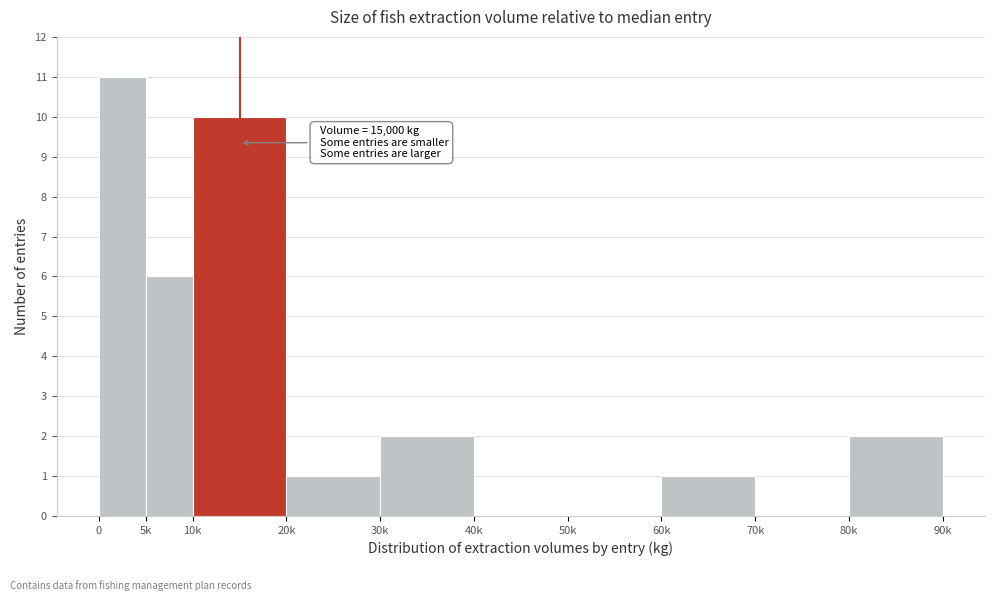

Reading left to right, list all the values displayed in this chart.

0=11	5k=6	10k=10	20k=1	30k=2	40k=0	50k=0	60k=1	70k=0	80k=2